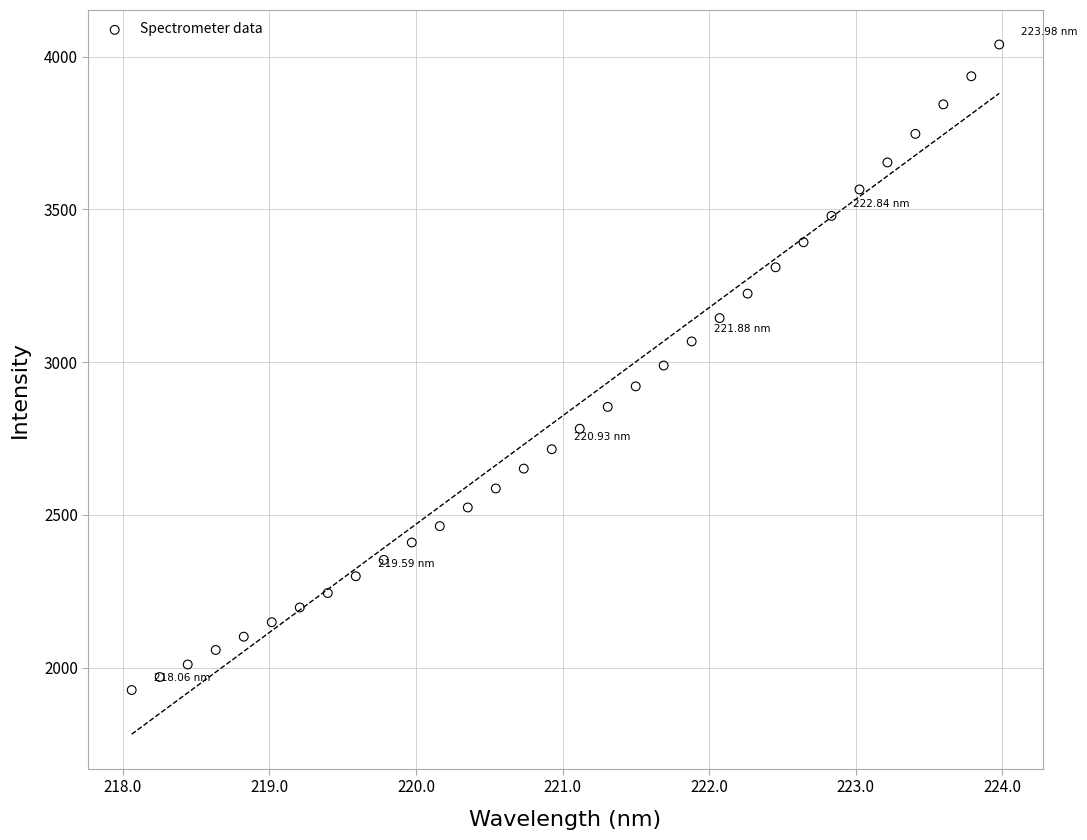

What is the range of X values (max minus min)?

5.9